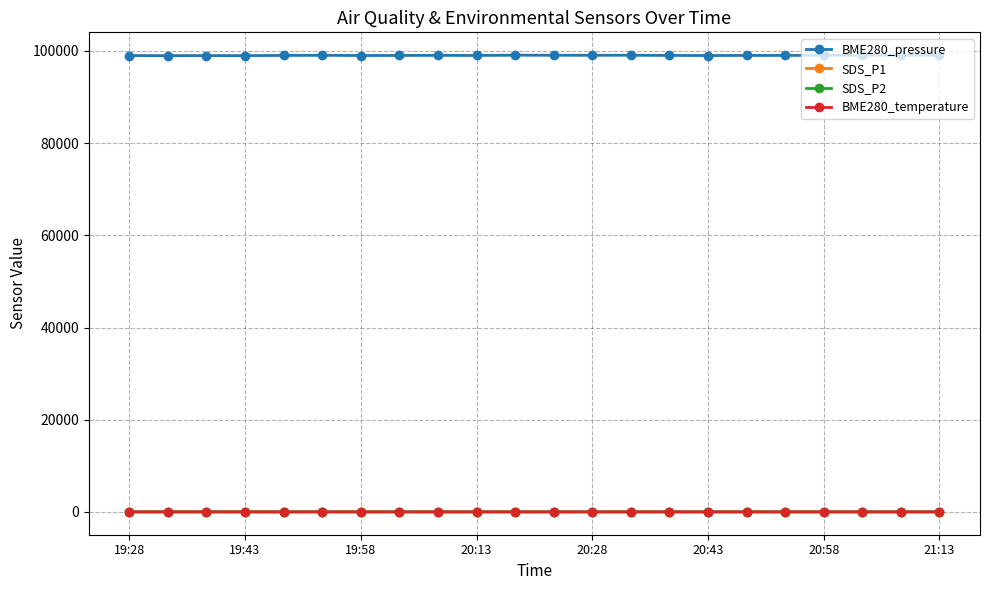

Which series has the largest total across all categories?

BME280_pressure